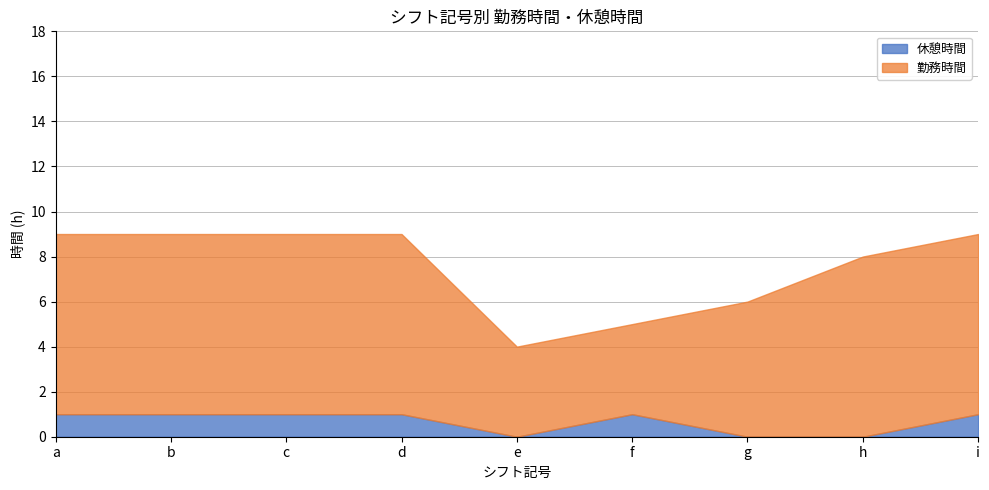

True or false: 勤務時間 and 休憩時間 intersect in this chart.

False